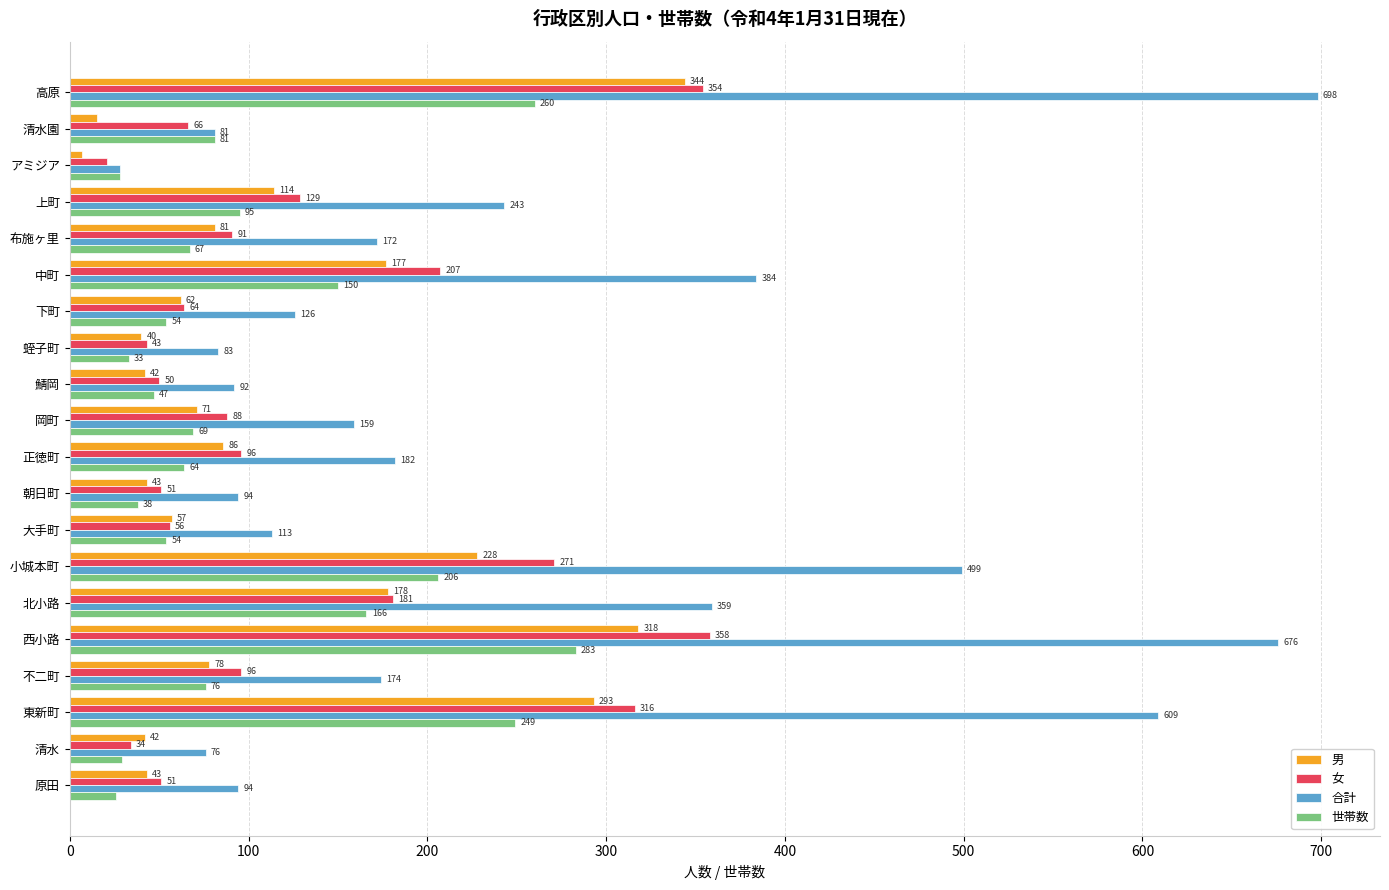

What is the difference between the second highest and second lowest values in the 合計 series?

600